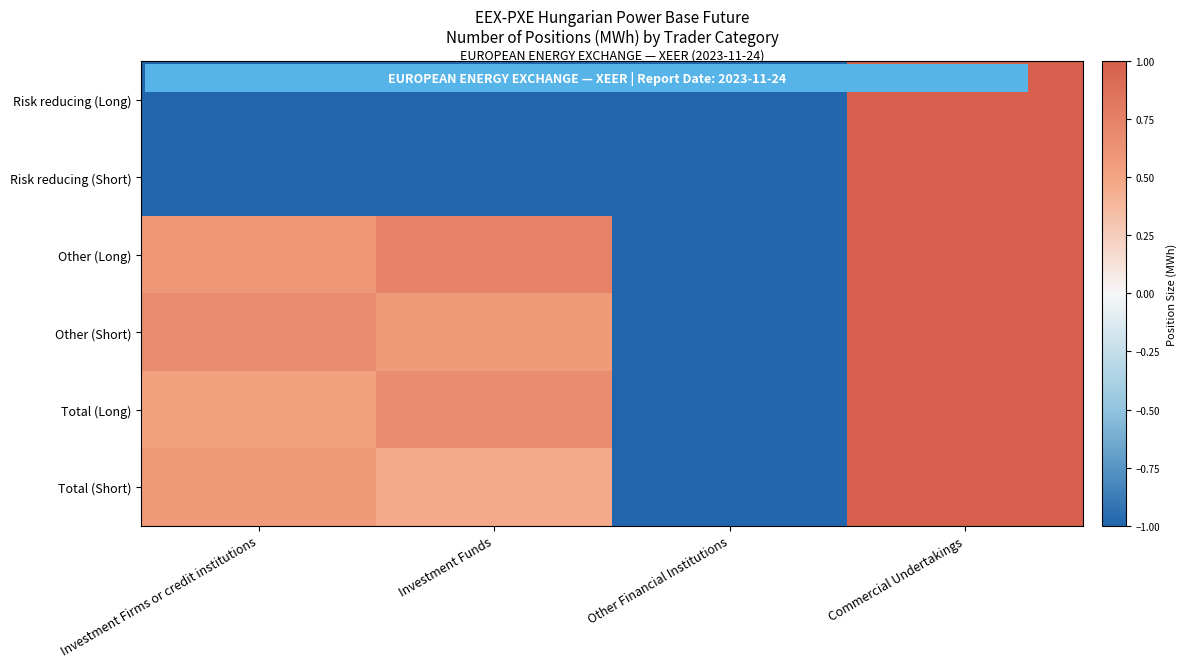

How many data points in Total (Long) are above 0?

3